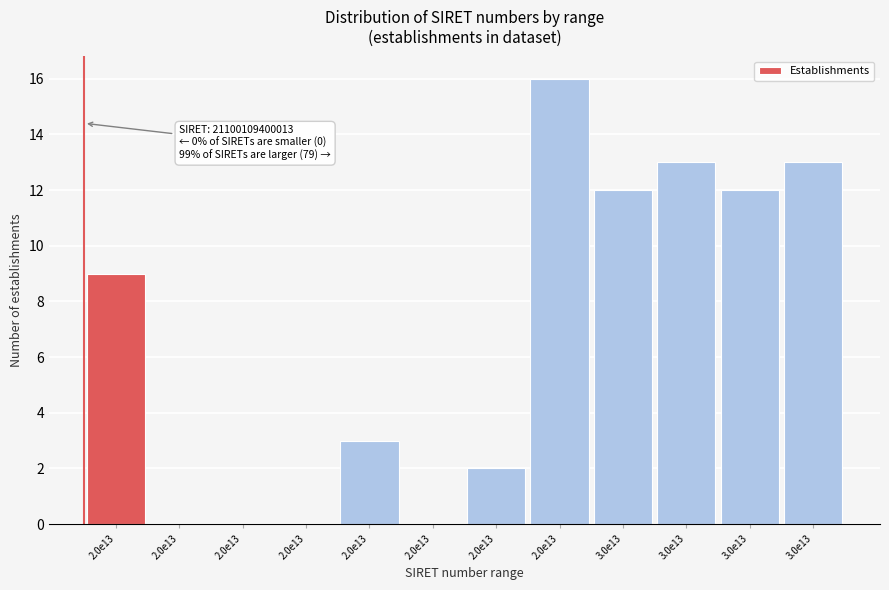

Count the number of data series in this chart.

1